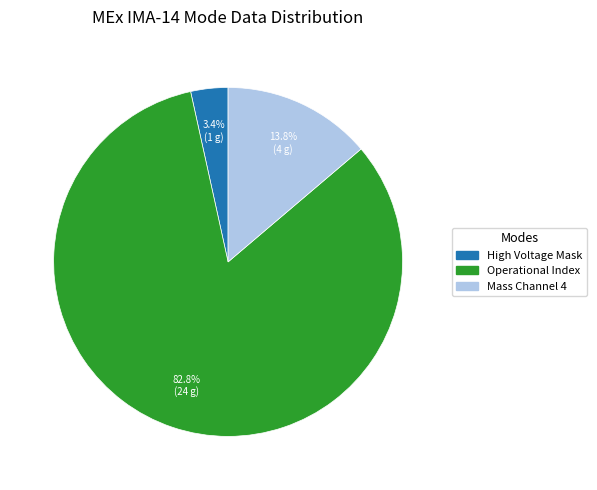

Count the number of slices in the pie.

3